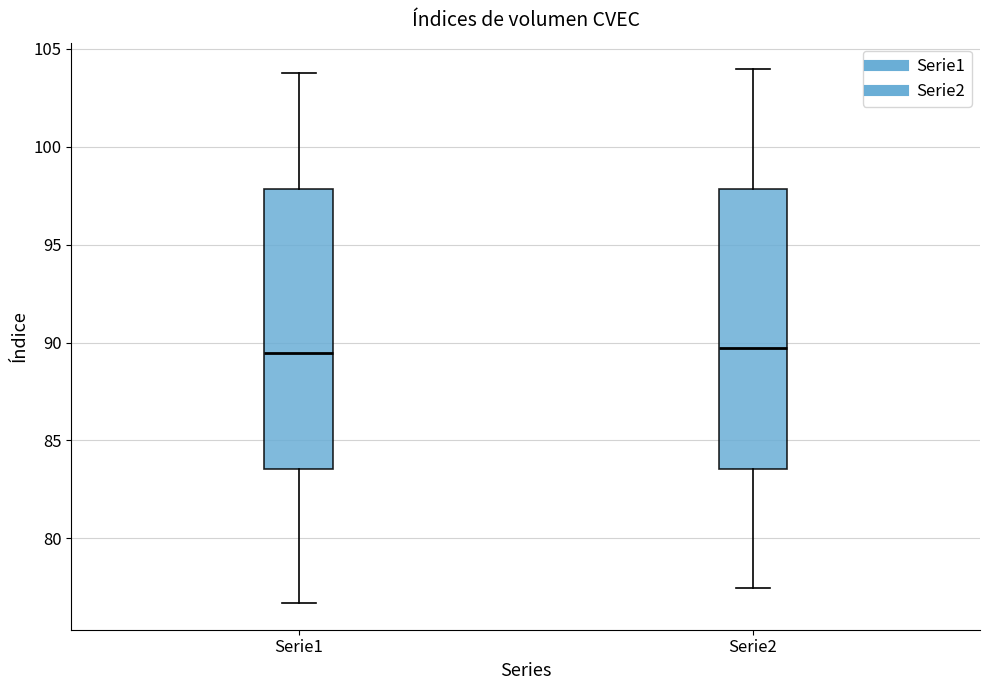

Reading left to right, transcribe this box plot: for each box, give where its median line is, the range the box spans, and where its two whiskers end, as read against the y-axis. The values are not printed on the chart, so give them approximately, as read against the axis.

Serie1: median 89.5, box 83.5 to 98.0, whiskers 76.5 to 104.0
Serie2: median 89.5, box 83.5 to 98.0, whiskers 77.5 to 104.0